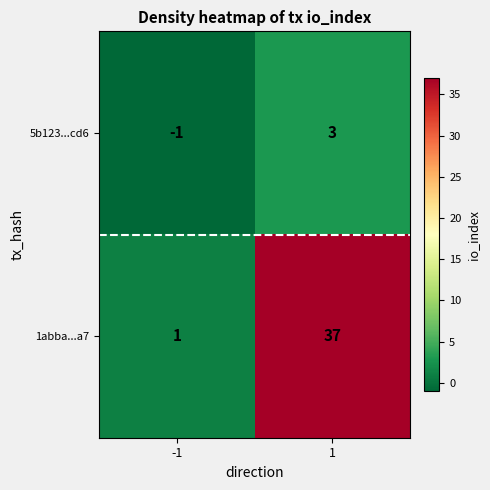

How many categories are shown in the chart?

2